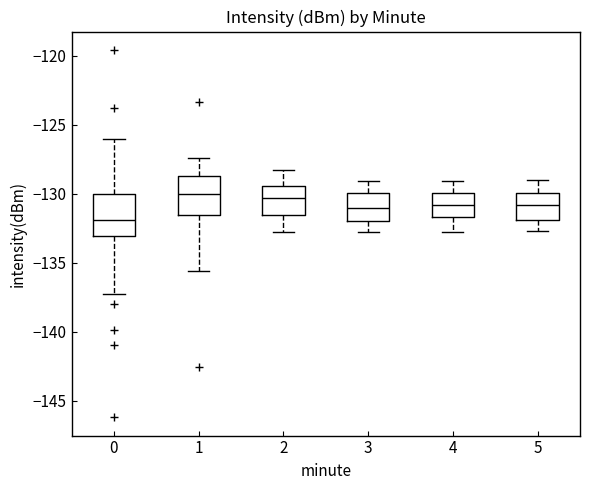

Reading left to right, transcribe this box plot: for each box, give where its median line is, the range the box spans, and where its two whiskers end, as read against the y-axis. The values are not printed on the chart, so give them approximately, as read against the axis.

0: median -132.0, box -133.0 to -130.0, whiskers -137.5 to -126.0
1: median -130.0, box -131.5 to -128.5, whiskers -135.5 to -127.5
2: median -130.5, box -131.5 to -129.5, whiskers -133.0 to -128.5
3: median -131.0, box -132.0 to -130.0, whiskers -133.0 to -129.0
4: median -131.0, box -131.5 to -130.0, whiskers -133.0 to -129.0
5: median -131.0, box -132.0 to -130.0, whiskers -132.5 to -129.0